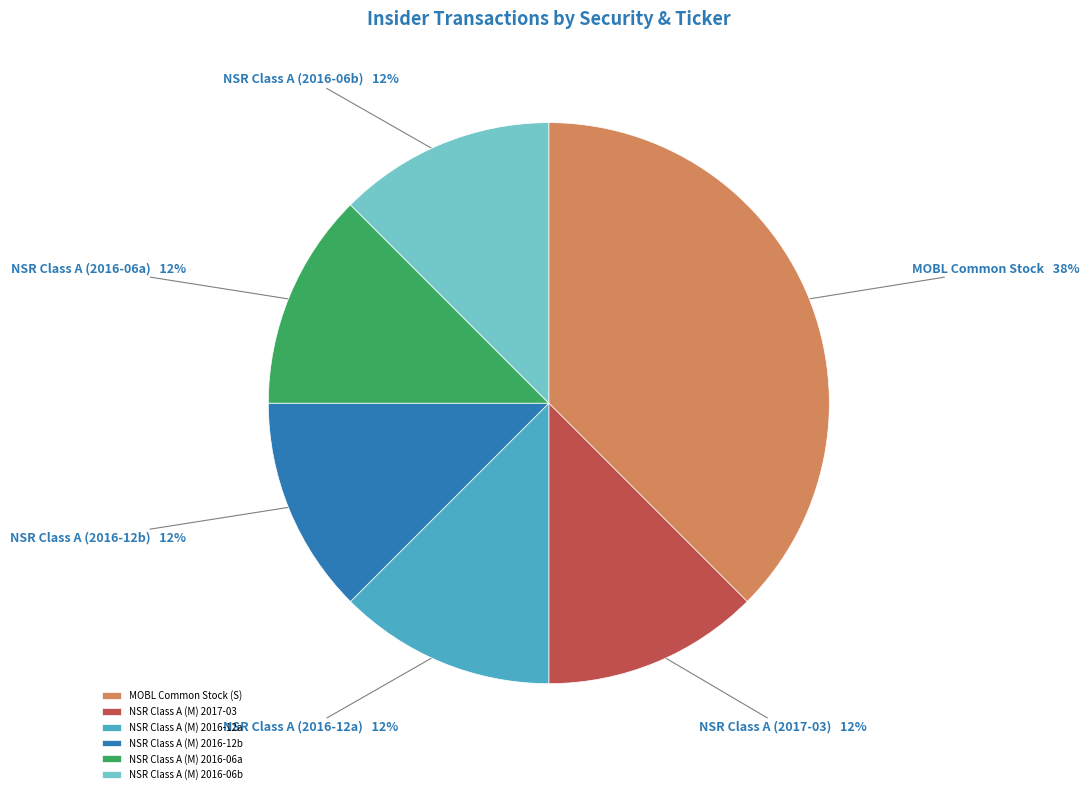

To the nearest percent, what is the average slice percentage?

17%